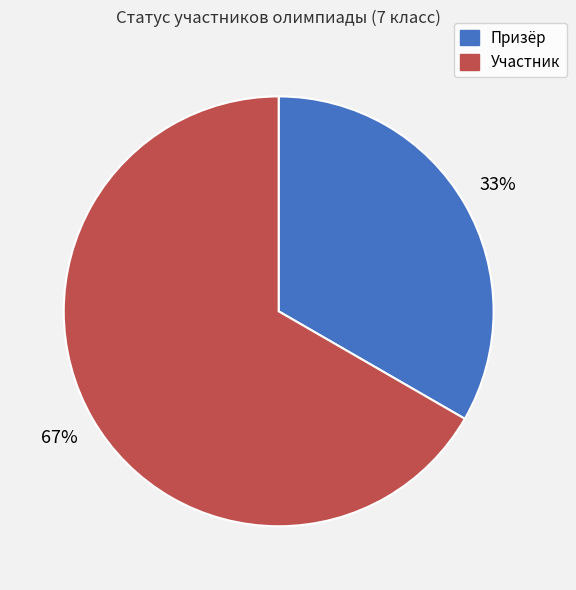

What is the largest slice in the pie chart?

Участник